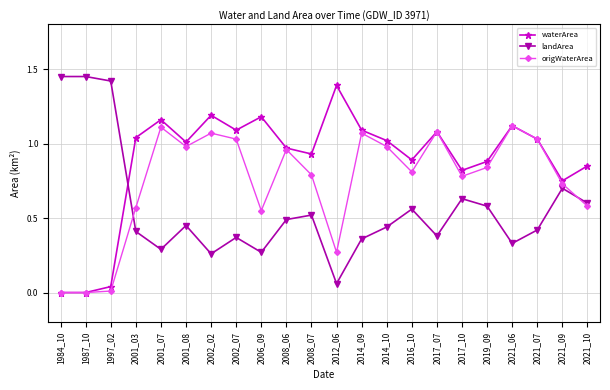

Rank the series by their maximum value, from lowest to highest.

origWaterArea, waterArea, landArea